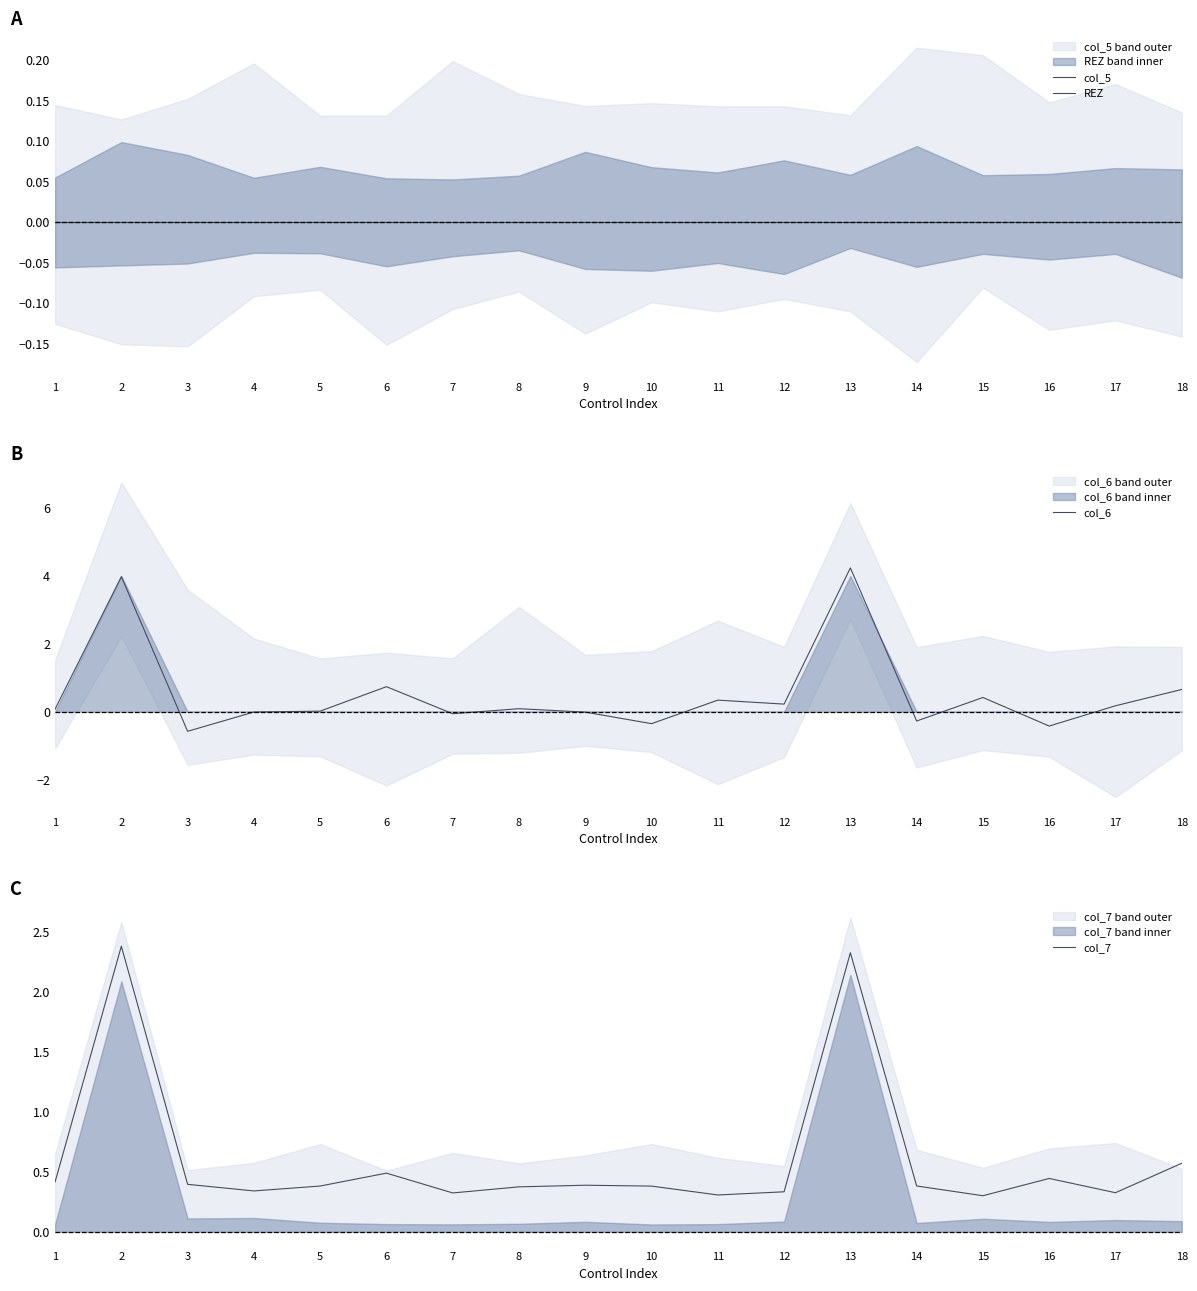

After their last crossing, which series has the higher values: col_6 or REZ?

col_6